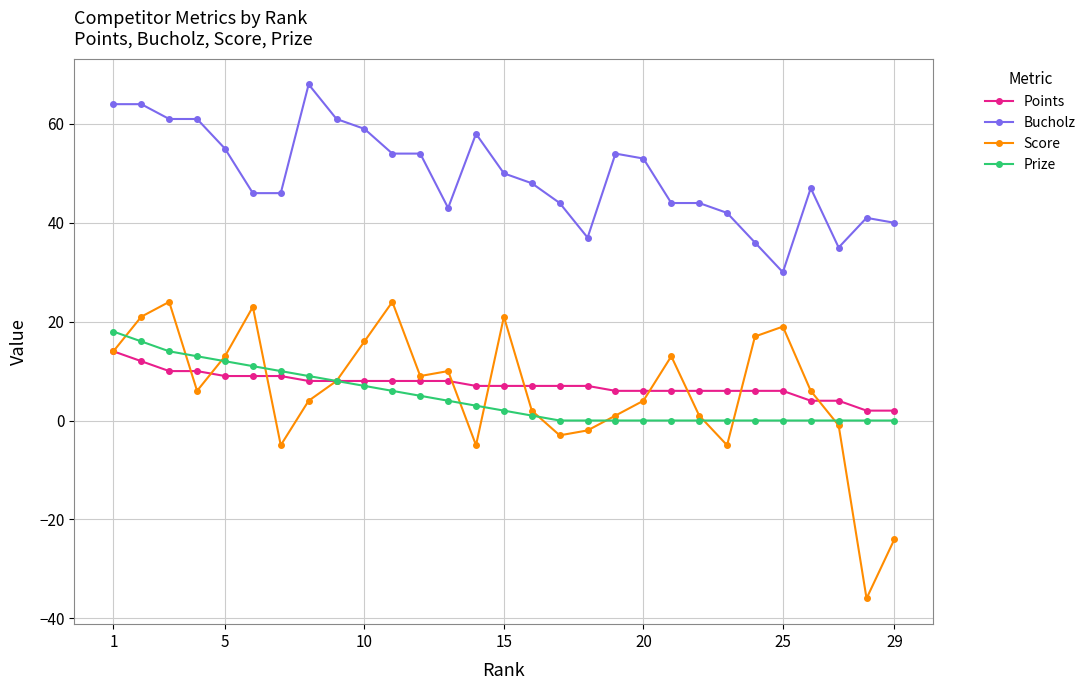

Which series has the largest total across all categories?

Bucholz